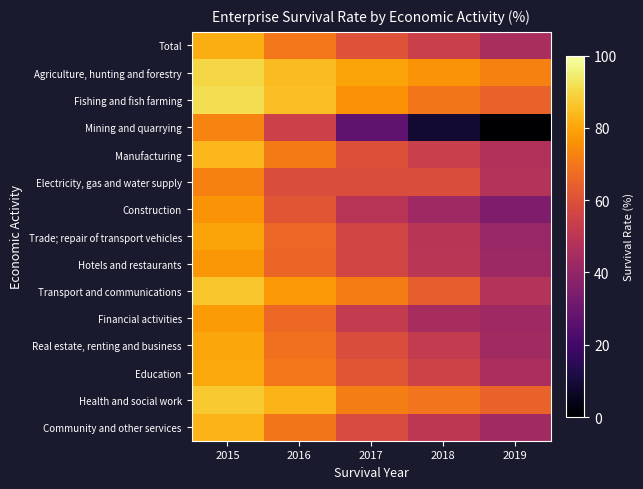

Which series has the largest range (max minus min)?

Mining and quarrying